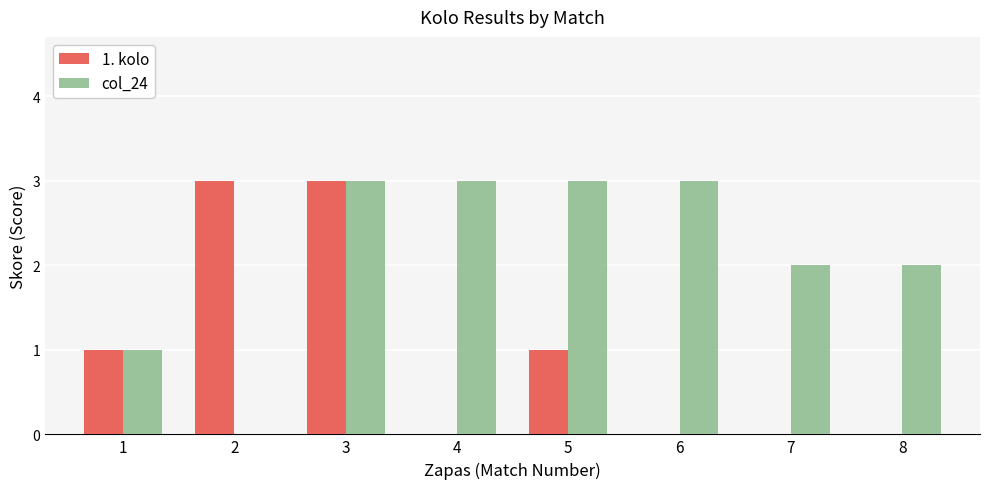

Which series changed the most between 2 and 3?

col_24